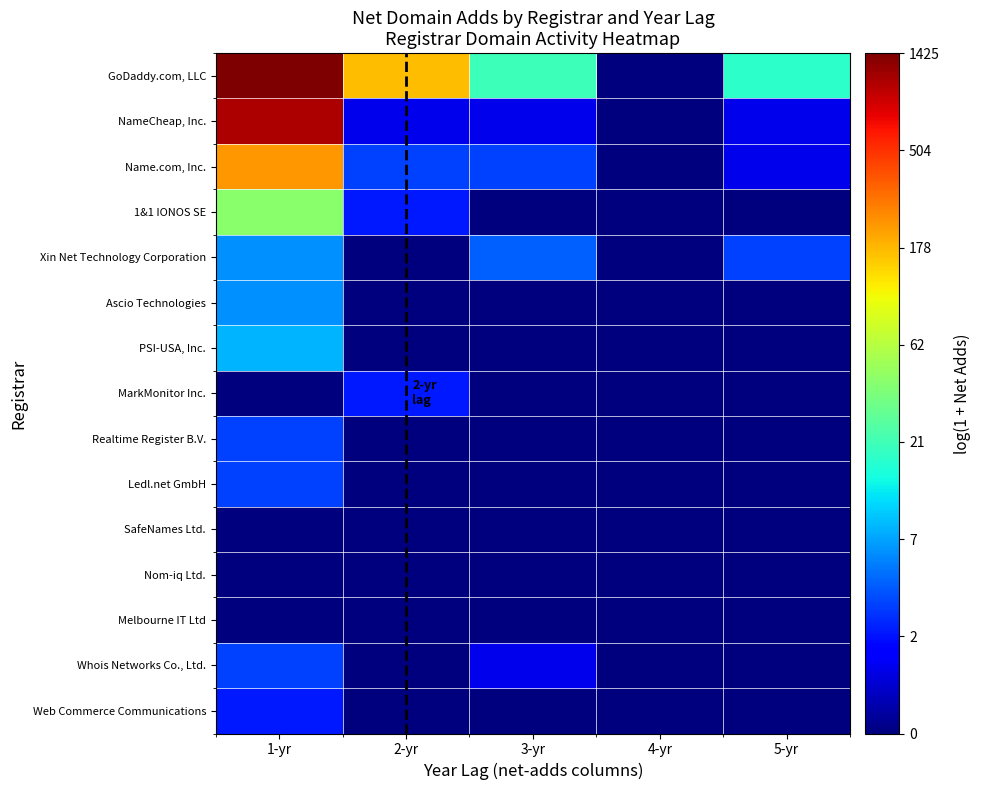

At how many categories does at least one series exceed 0?

4